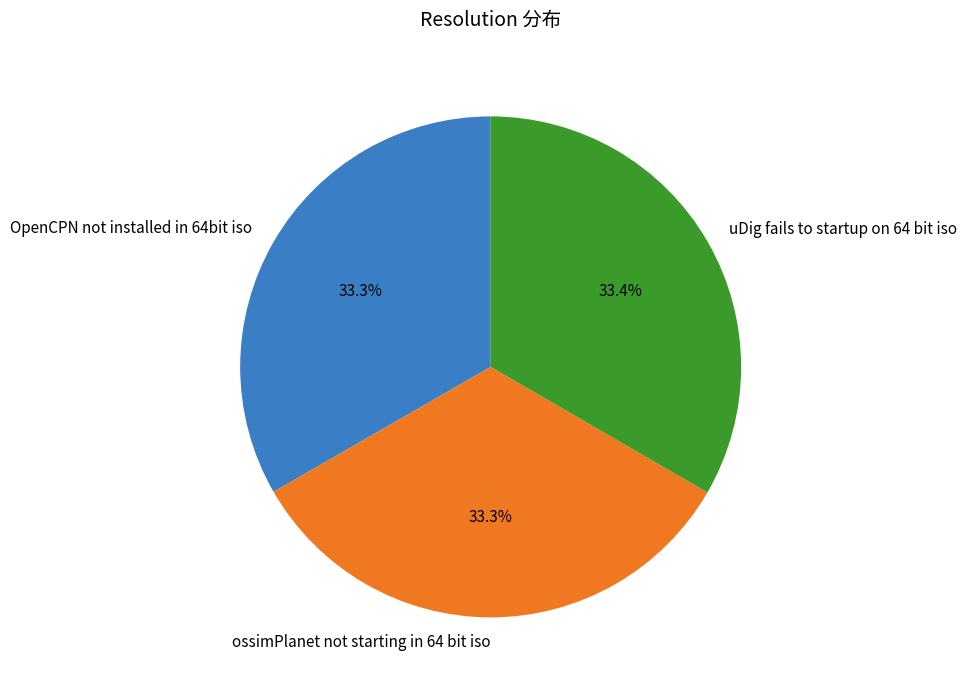

What is the ratio of the value at ossimPlanet not starting in 64 bit iso to the value at uDig fails to startup on 64 bit iso?

1.0